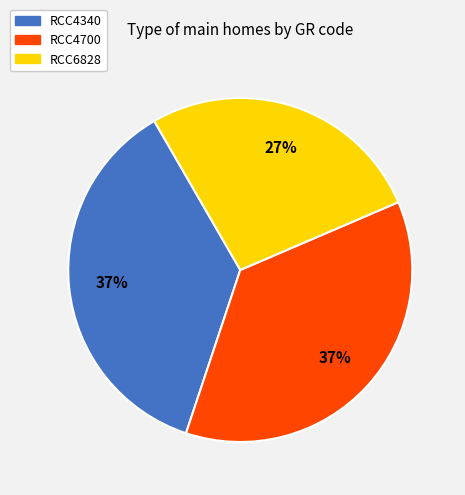

What is the smallest slice in the pie chart?

RCC6828